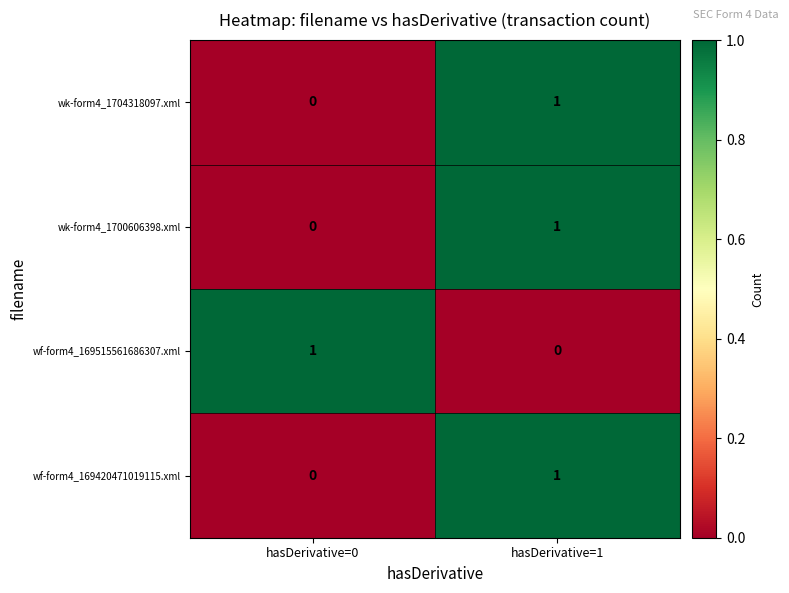

At which label is wk-form4_1700606398.xml closest to 0?

hasDerivative=0